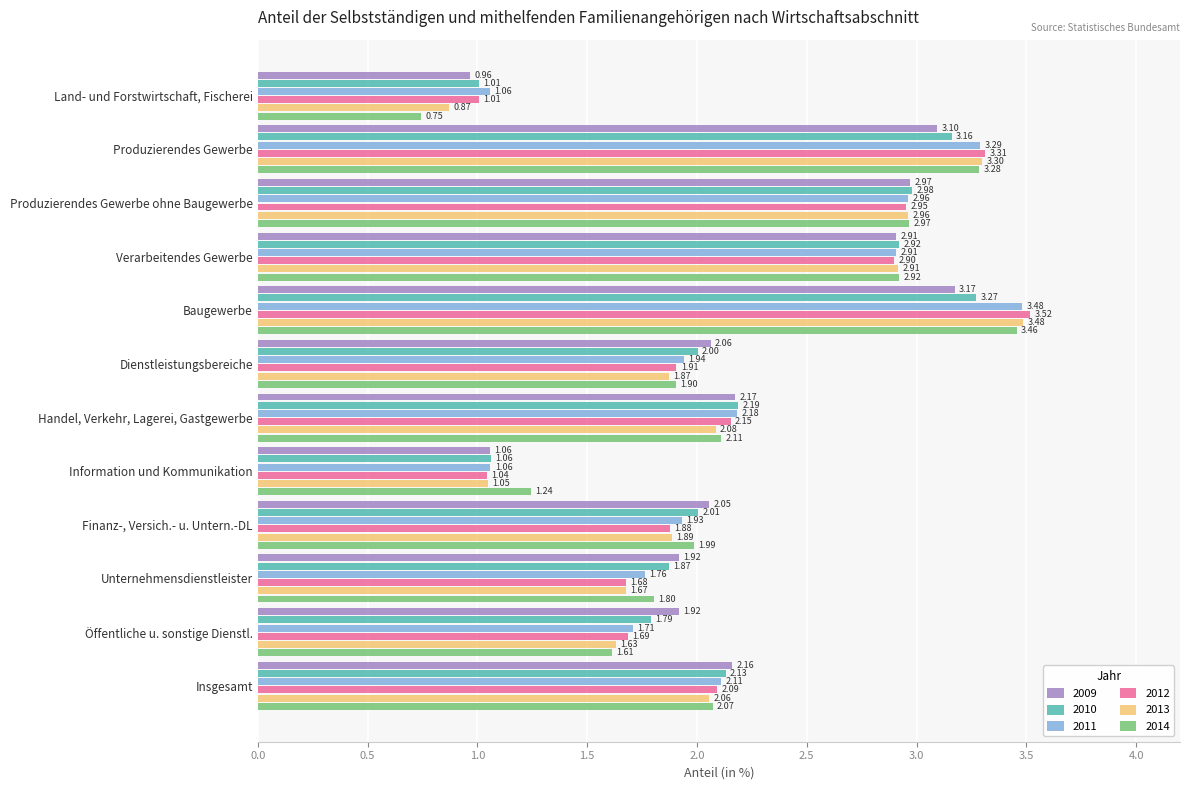

Rank the series at Finanz-, Versich.- u. Untern.-DL from highest to lowest value.

2009, 2010, 2014, 2011, 2013, 2012